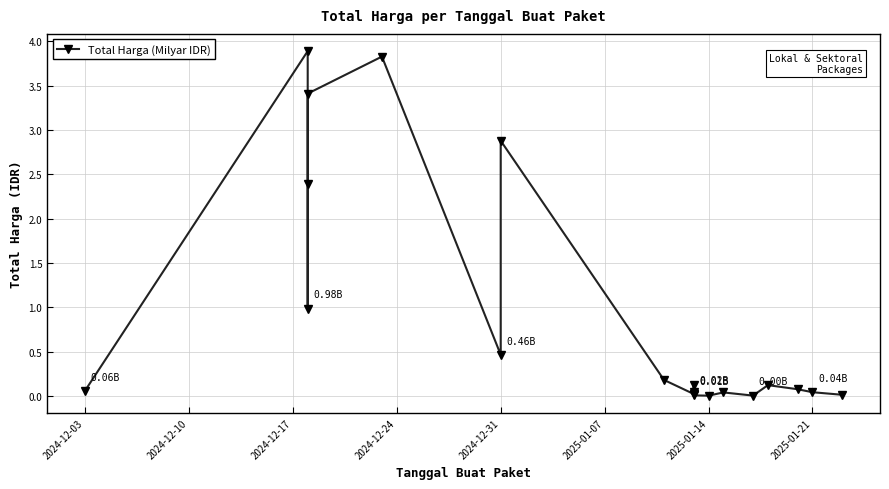

How many interior local valleys (lower than both neighbors) does the data have?

5